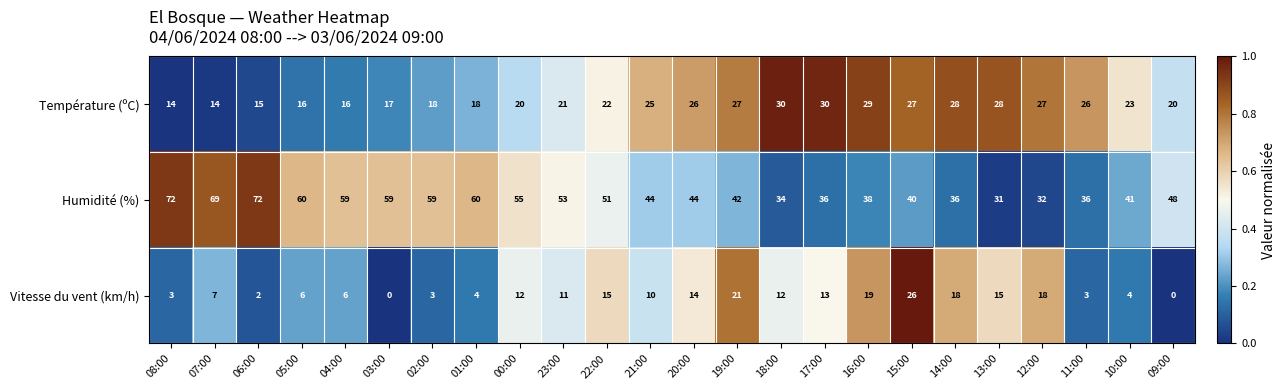

The Température (ºC) series shows 20 at 09:00. True or false?

True